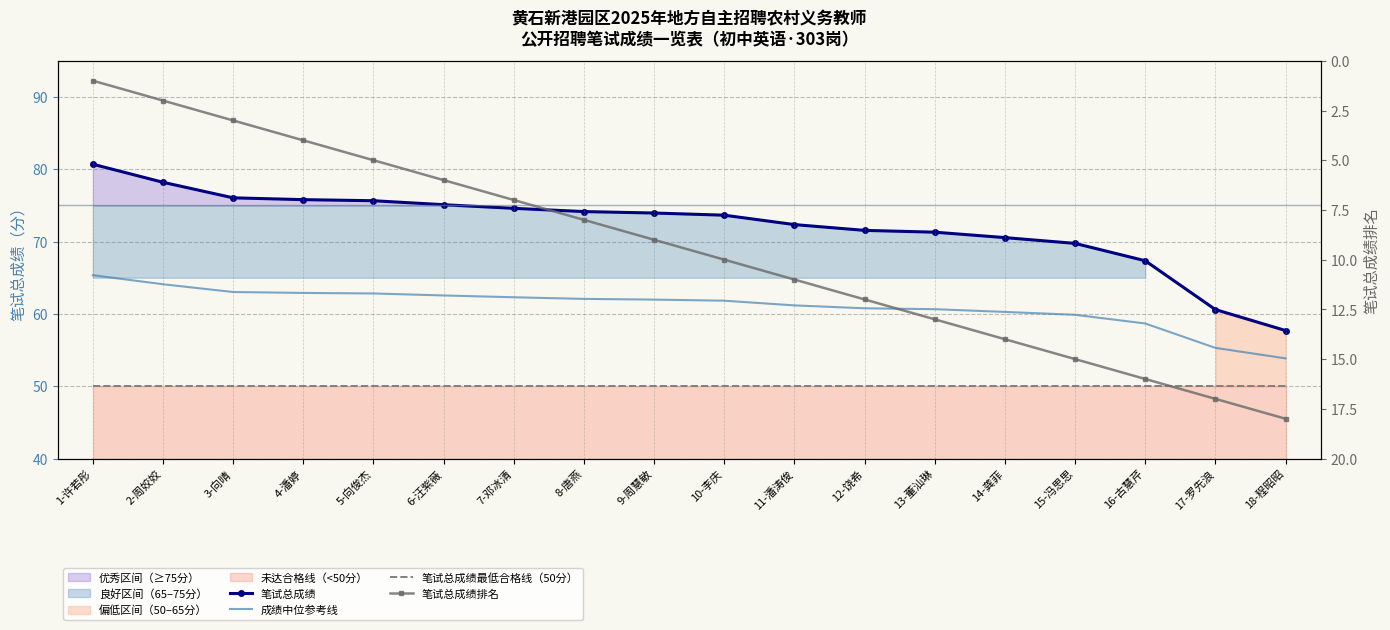

At how many categories does at least one series exceed 62?

16